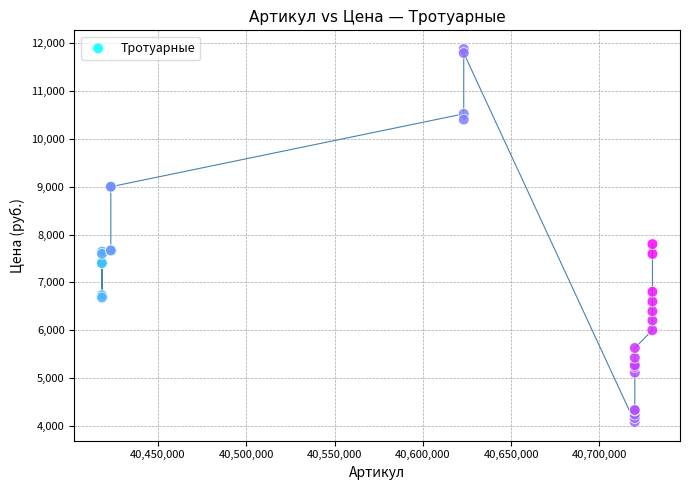

What Y value in the scatter plot is closest to 7980?

7800